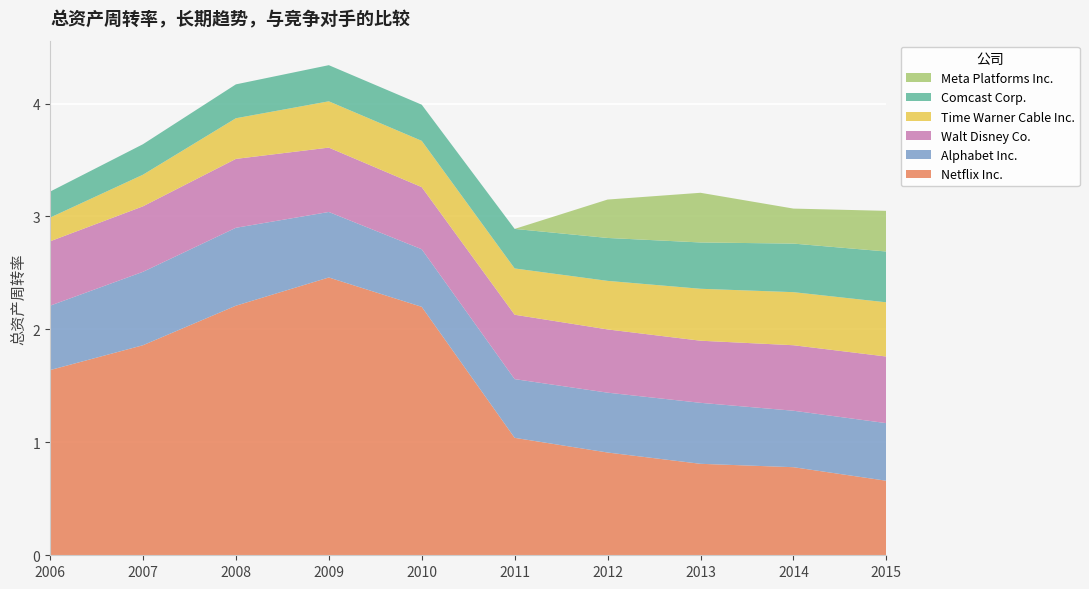

Reading left to right, transcribe all the data shown in this chart.

Netflix Inc.: 1.6	1.9	2.2	2.5	2.2	1.0	0.9	0.8	0.8	0.7
Alphabet Inc.: 0.6	0.7	0.7	0.6	0.5	0.5	0.5	0.5	0.5	0.5
Comcast Corp.: 0.2	0.3	0.3	0.3	0.3	0.3	0.4	0.4	0.4	0.5
Time Warner Cable Inc.: 0.2	0.3	0.4	0.4	0.4	0.4	0.4	0.5	0.5	0.5
Walt Disney Co.: 0.6	0.6	0.6	0.6	0.6	0.6	0.6	0.6	0.6	0.6
Meta Platforms Inc.: 0.0	0.0	0.0	0.0	0.0	0.0	0.3	0.4	0.3	0.4